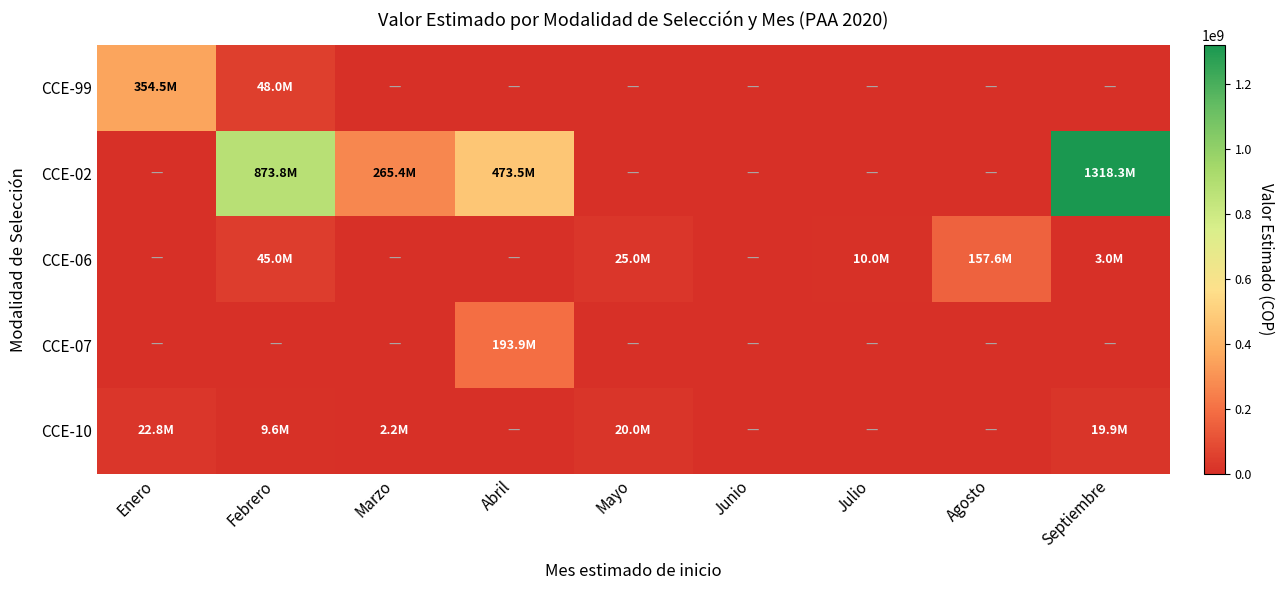

Rank the series at Enero from lowest to highest value.

CCE-02, CCE-06, CCE-07, CCE-10, CCE-99